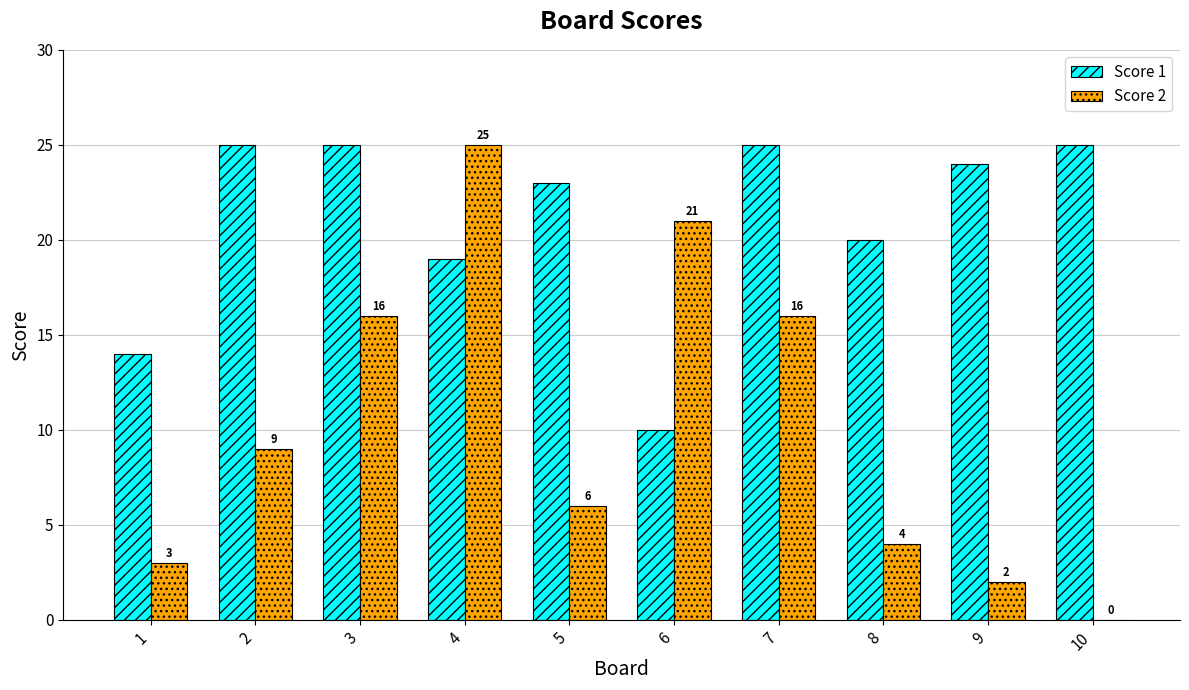

What is the sum of the Score 1 values at 9 and 7?

49